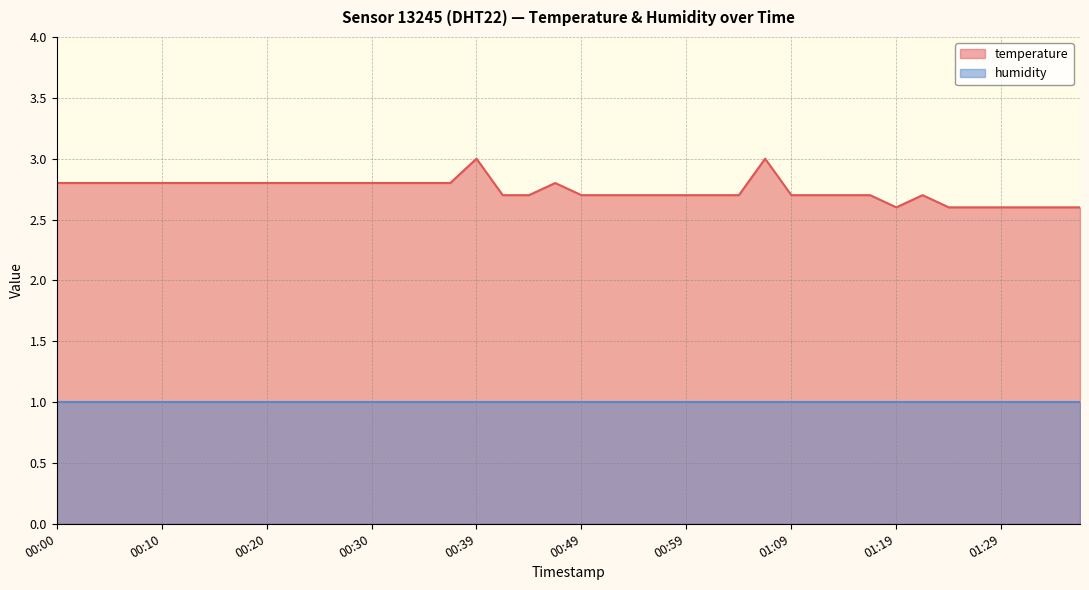

True or false: there are more than 0 points higher than both neighbors.

True